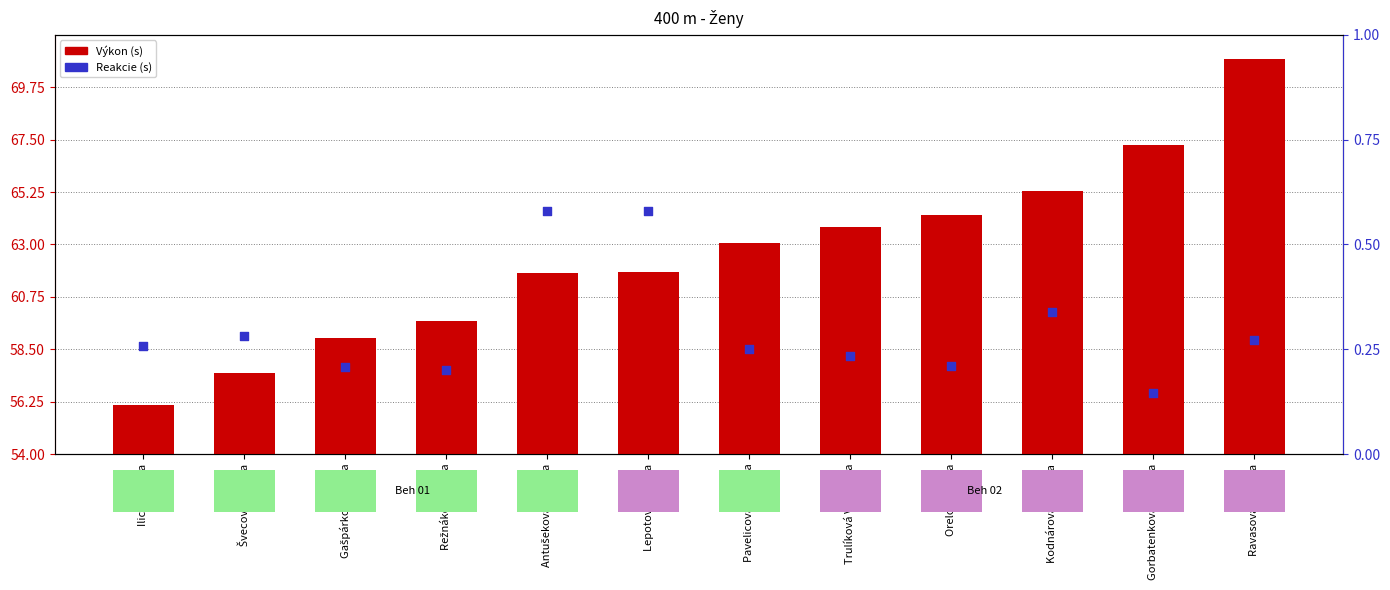

Which series contains the highest Y value?

Výkon (s)